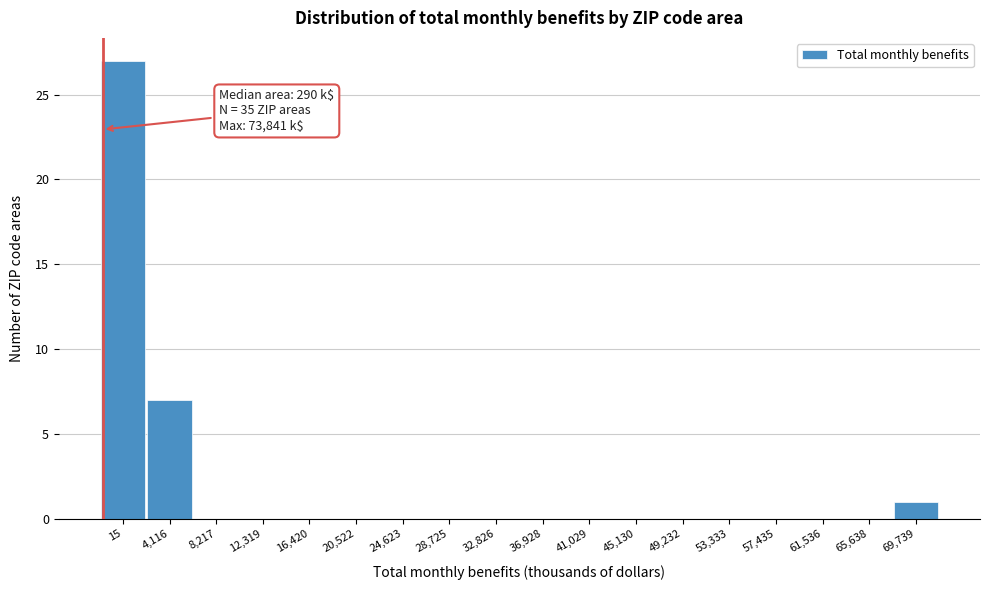

Reading left to right, what are all the values shown in this chart?

15=27	4,116=7	8,217=0	12,319=0	16,420=0	20,522=0	24,623=0	28,725=0	32,826=0	36,928=0	41,029=0	45,130=0	49,232=0	53,333=0	57,435=0	61,536=0	65,638=0	69,739=1